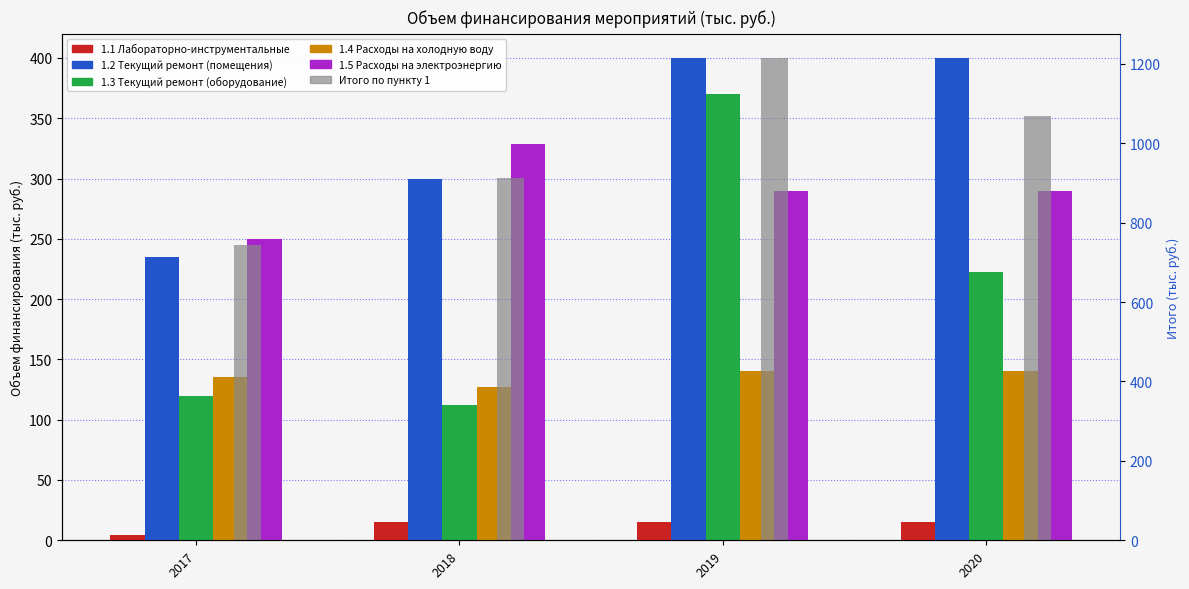

What is the difference between the maximum and minimum values in the 1.3 Текущий ремонт (оборудование) series?

257.4